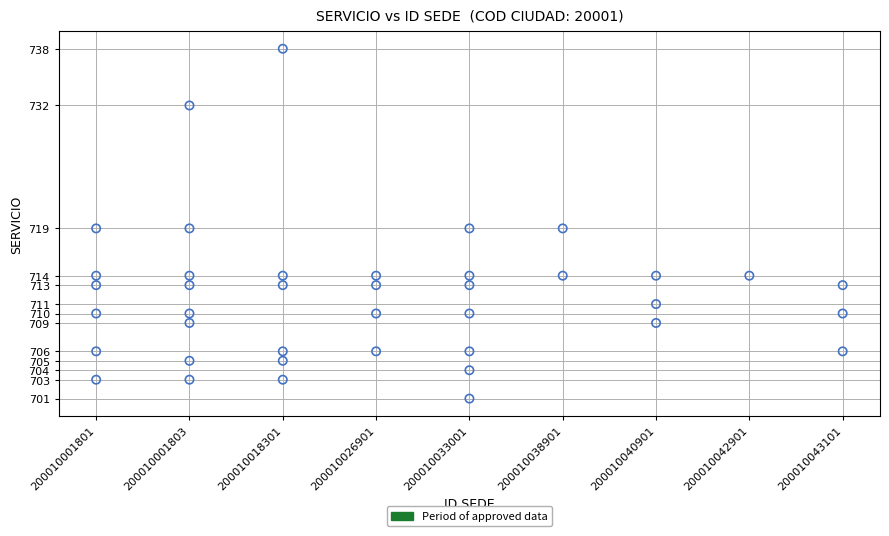

What is the range of X values (max minus min)?

8